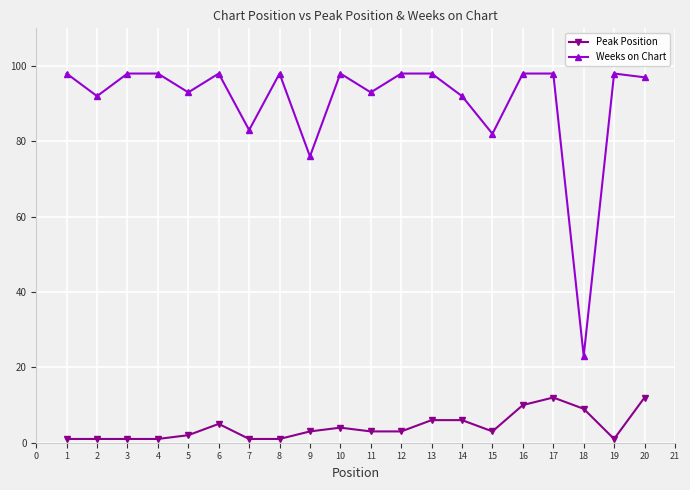

Which series has the largest total across all categories?

Weeks on Chart